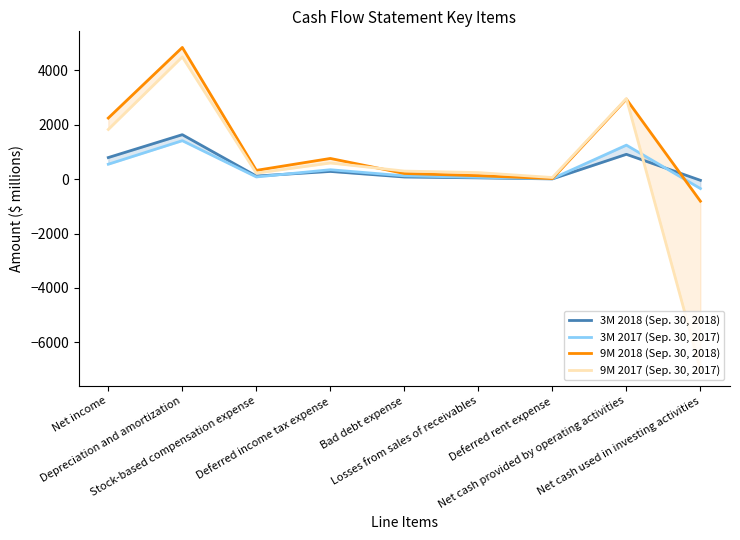

What is the maximum value for 3M 2018 (Sep. 30, 2018)?

1637